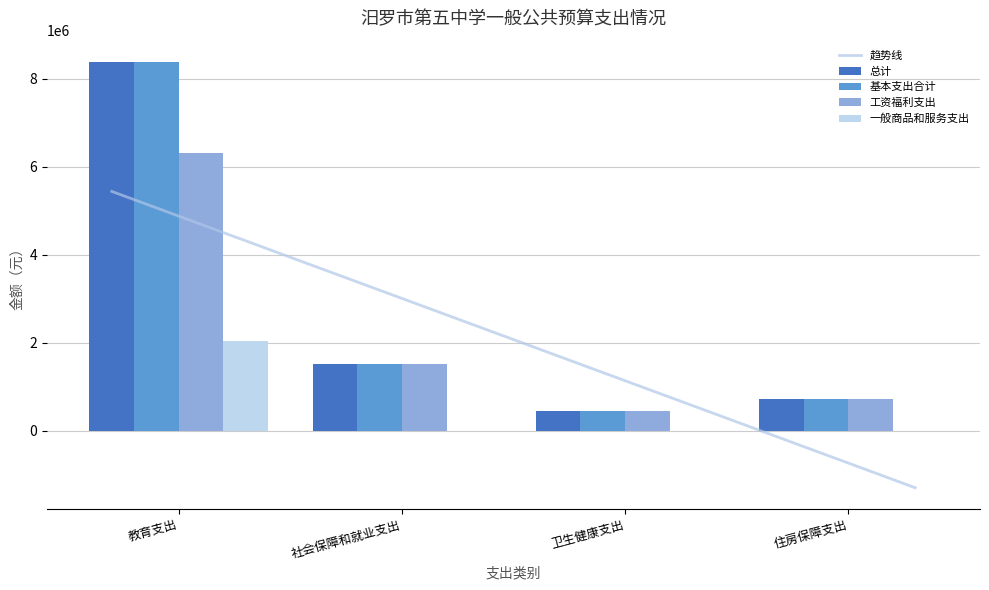

The 基本支出合计 series shows 261077 at 卫生健康支出. True or false?

False